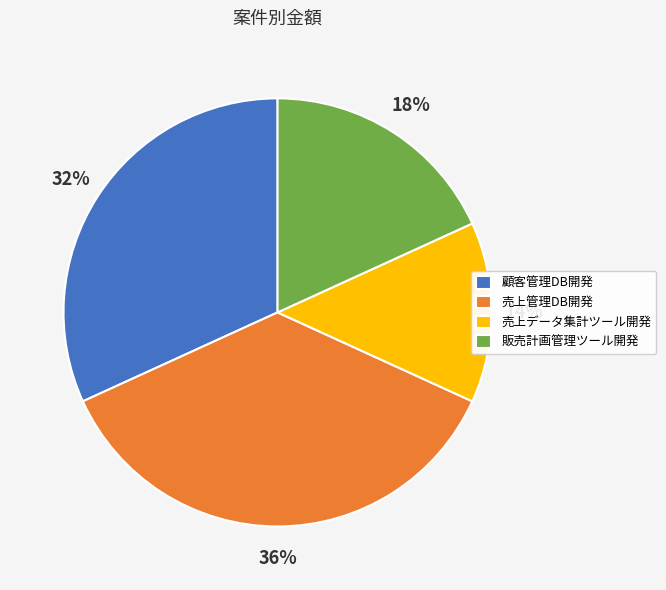

To the nearest percent, what is the average slice percentage?

25%